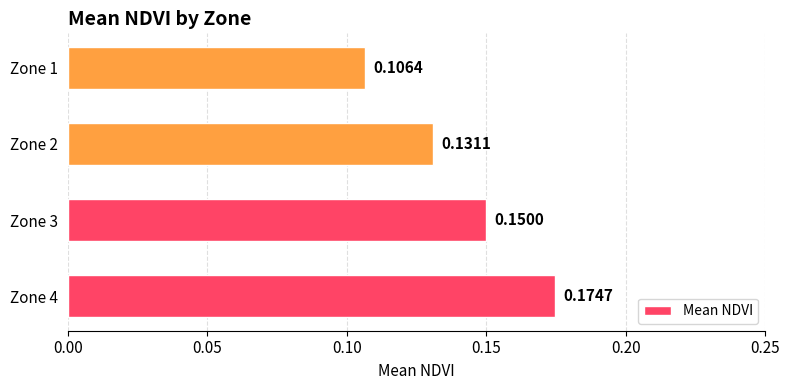

List the labels in order of value, smallest first.

Zone 1, Zone 2, Zone 3, Zone 4